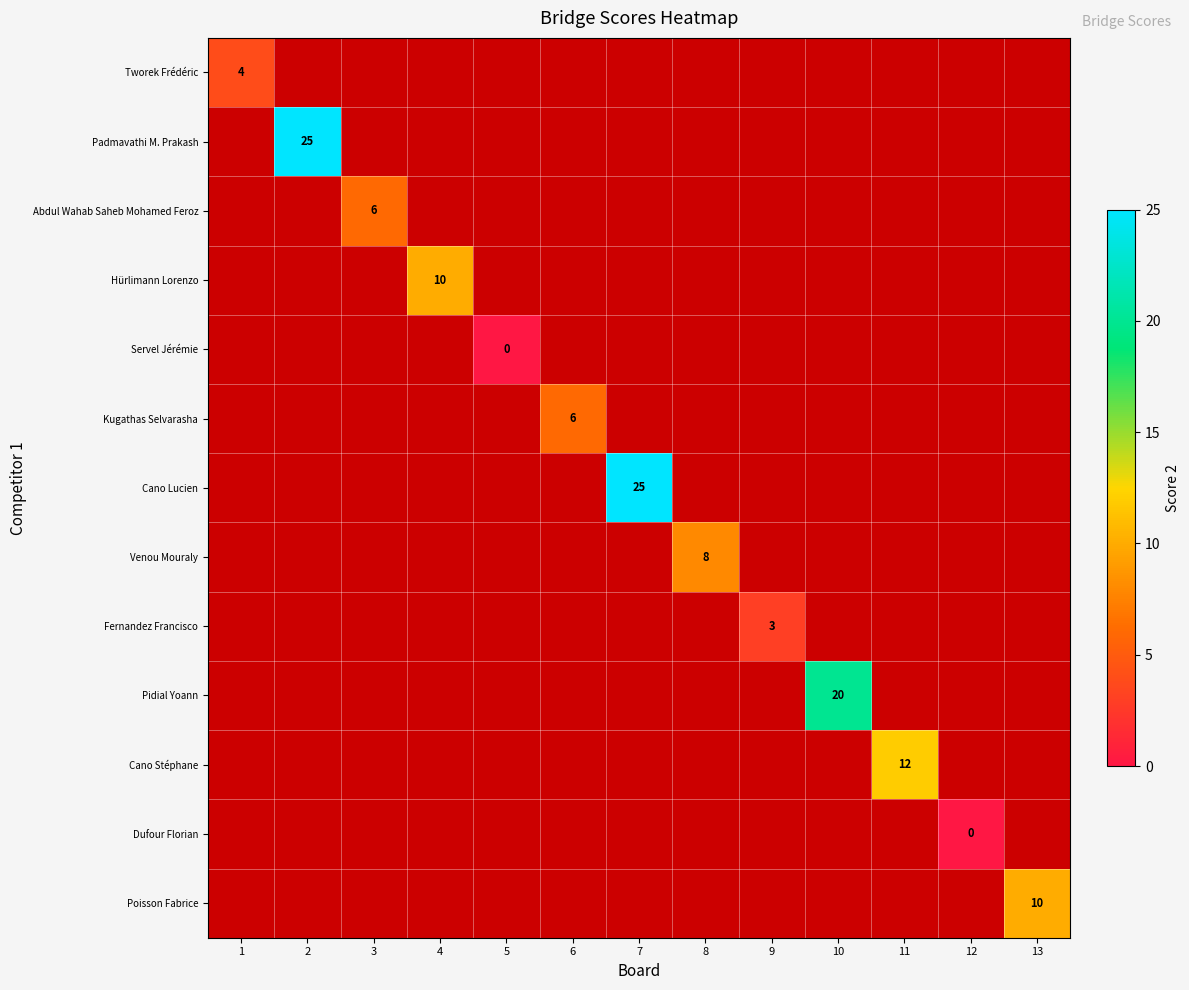

True or false: Venou Mouraly has a value of 4 at 8.

False